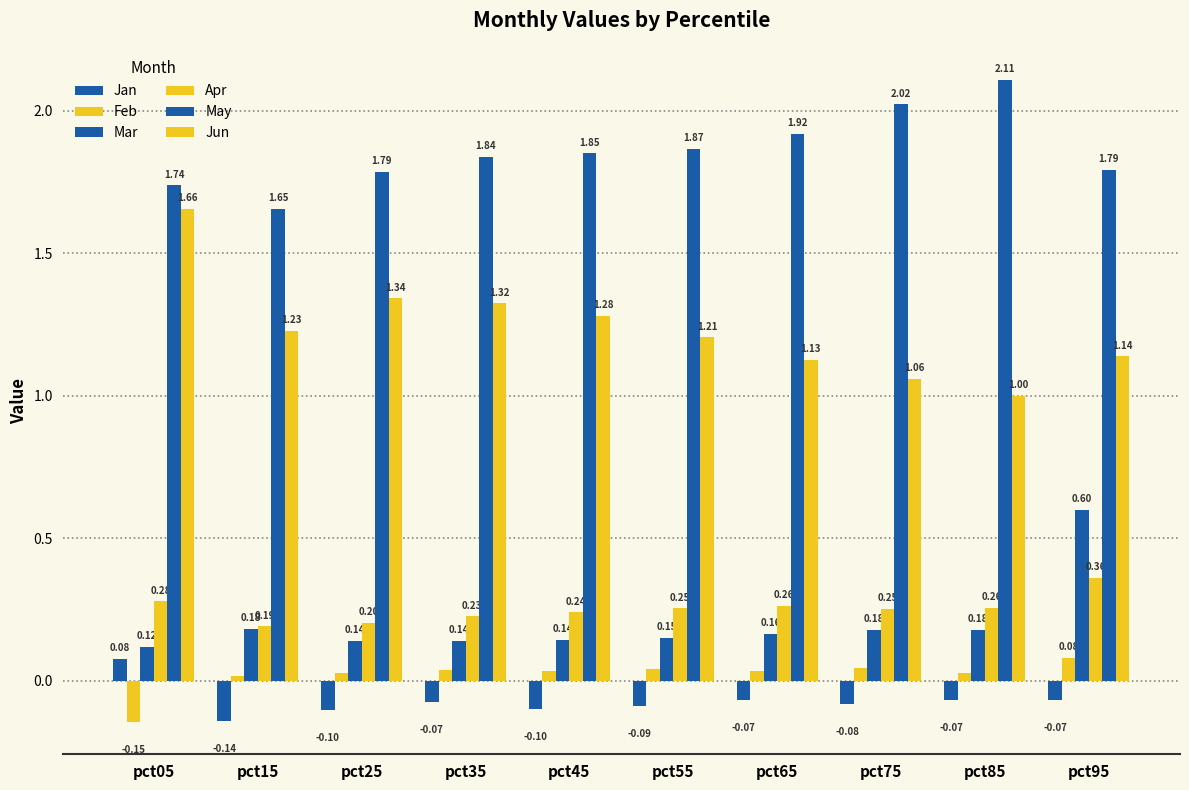

Which series has the largest range (max minus min)?

Jun